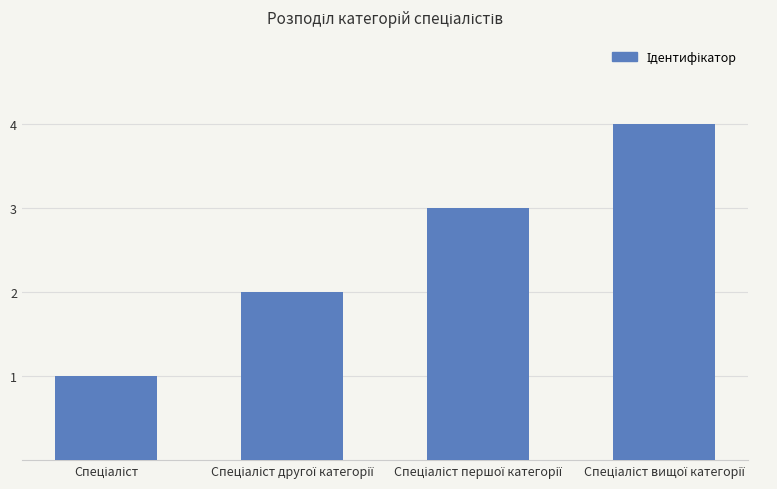

What is the difference between the maximum and minimum values?

3